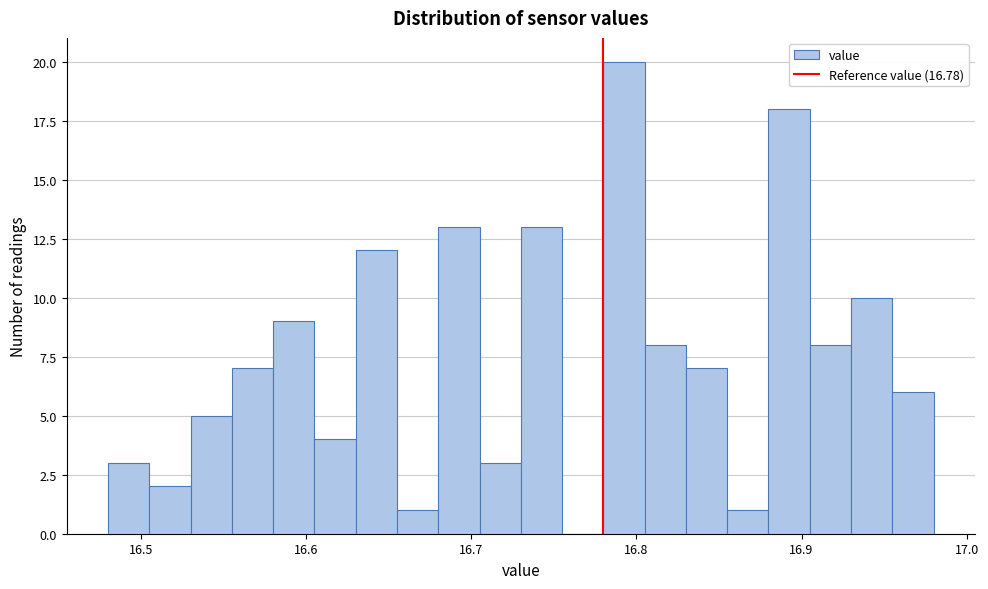

Around what value on the x-axis is the tallest bar? Give the approximate position of its centre, as read against the axis.

16.79